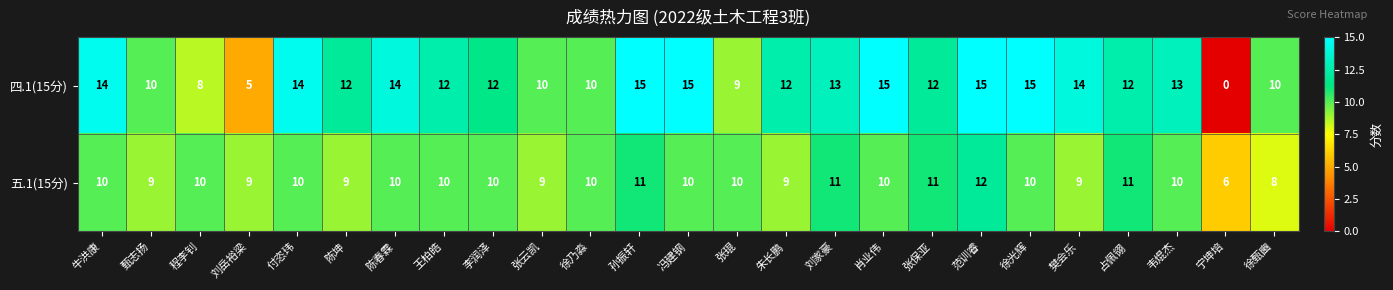

What is the difference between the maximum and minimum values in the 五.1(15分) series?

6